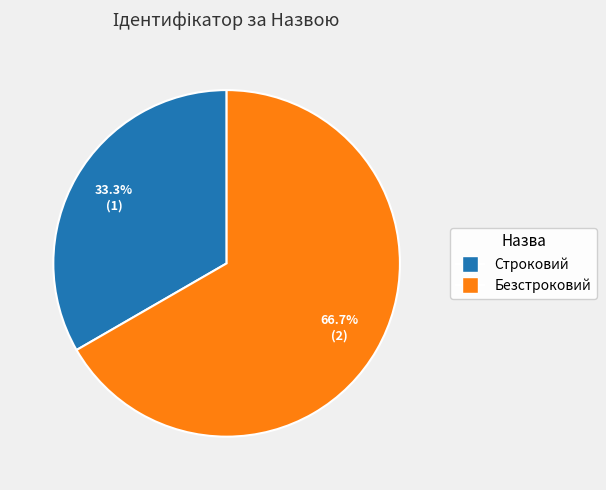

Which slice is the smallest?

Строковий